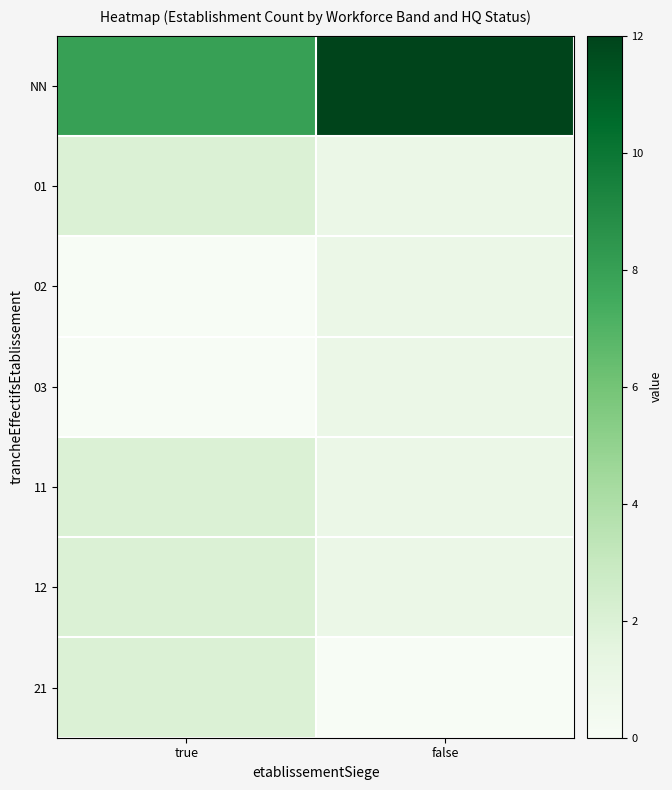

Rank the series at false from lowest to highest value.

21, 01, 02, 03, 11, 12, NN